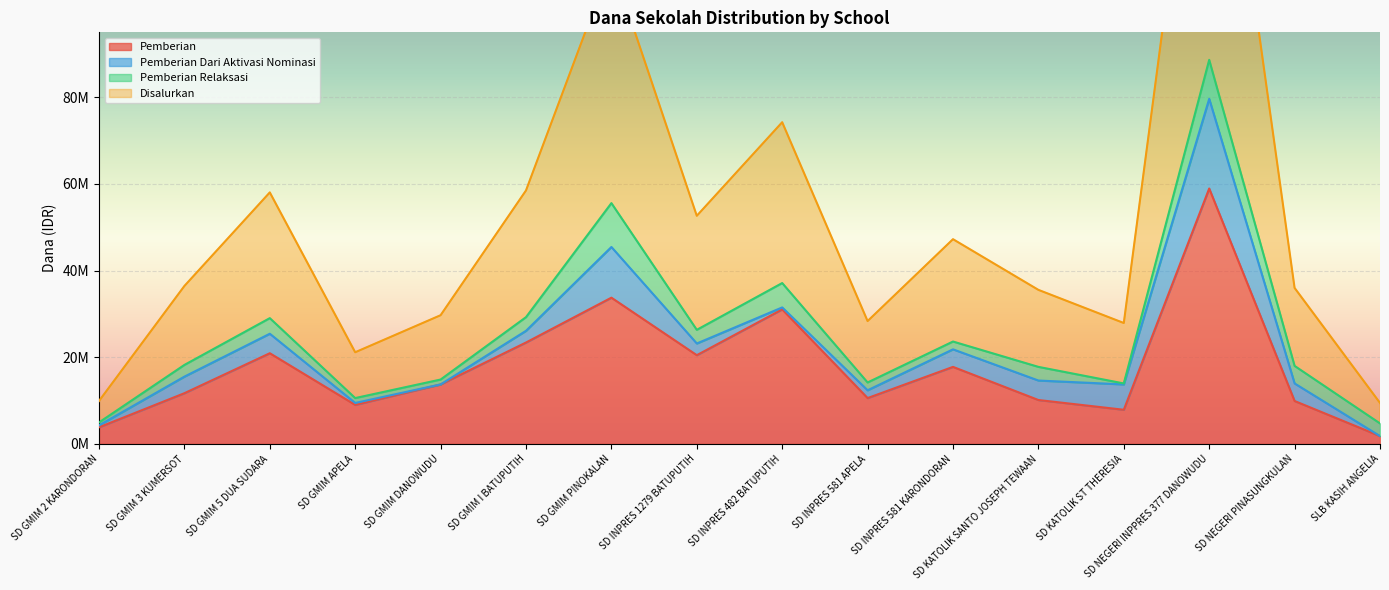

What is the approximate value of Disalurkan at SD INPRES 581 APELA, to the nearest 10?

14175000